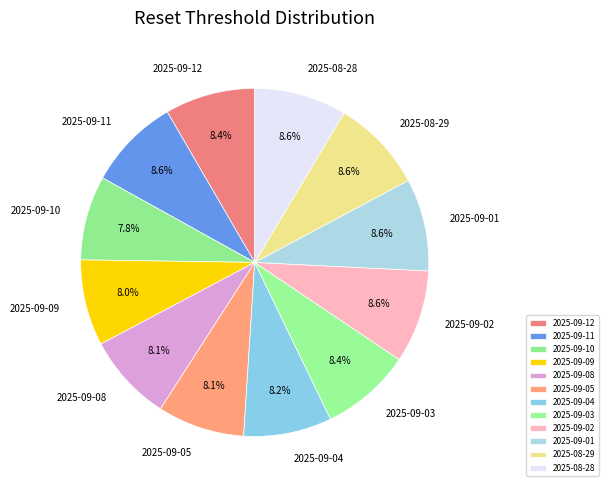

Approximately how many times larger is the value at 2025-08-28 compared to 2025-09-12?

1.0